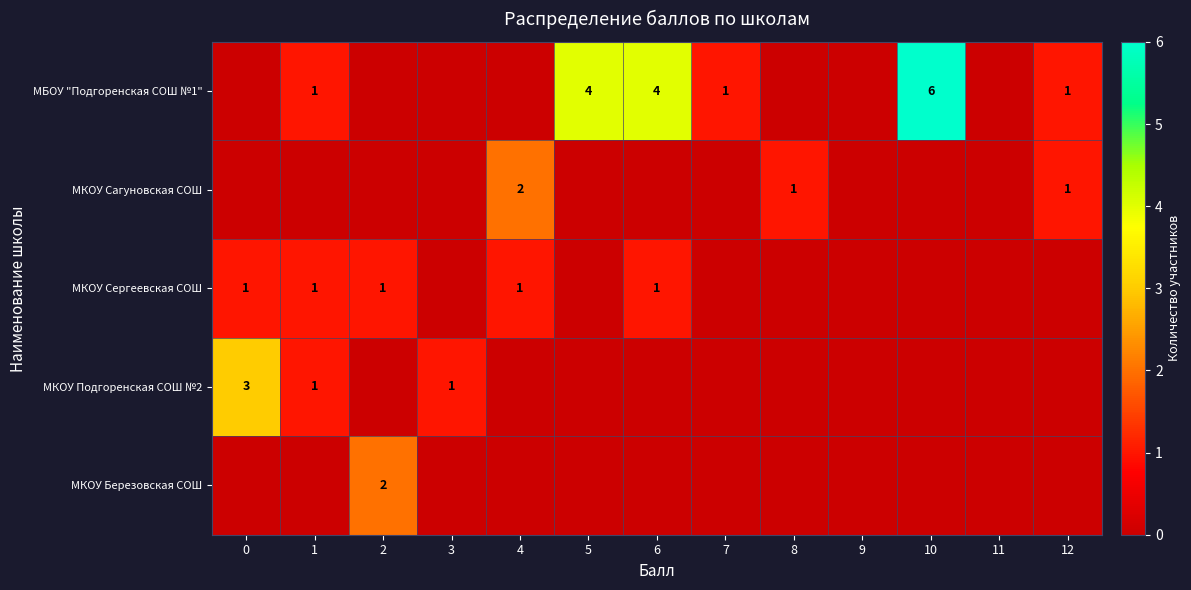

The value of МКОУ Сергеевская СОШ at 1 is 2. True or false?

False